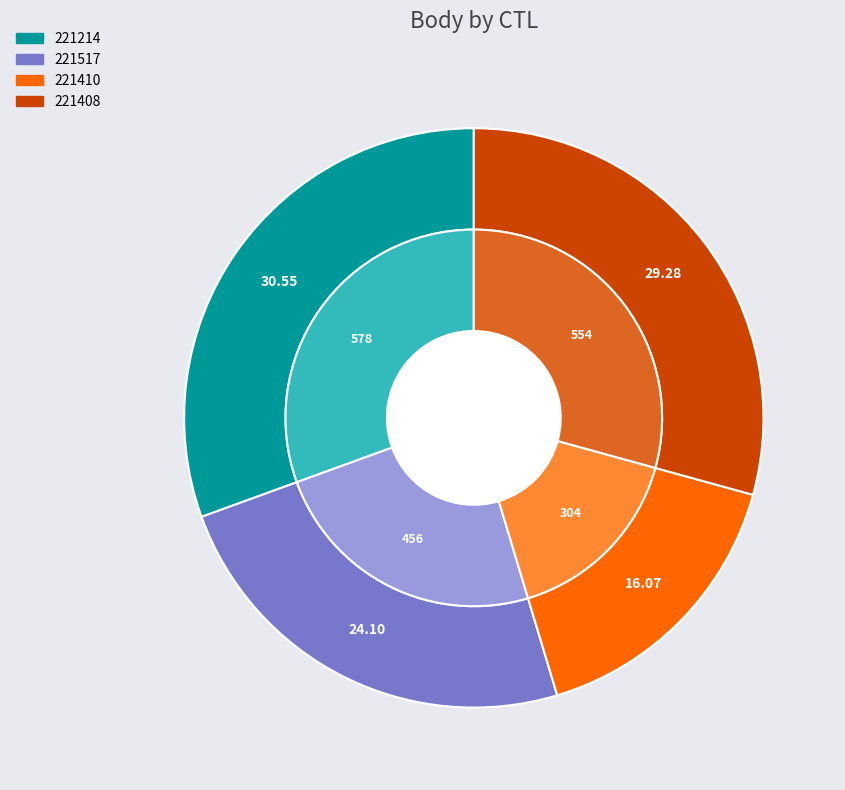

To the nearest percent, what is the difference between the largest and smallest slice percentages?

14%